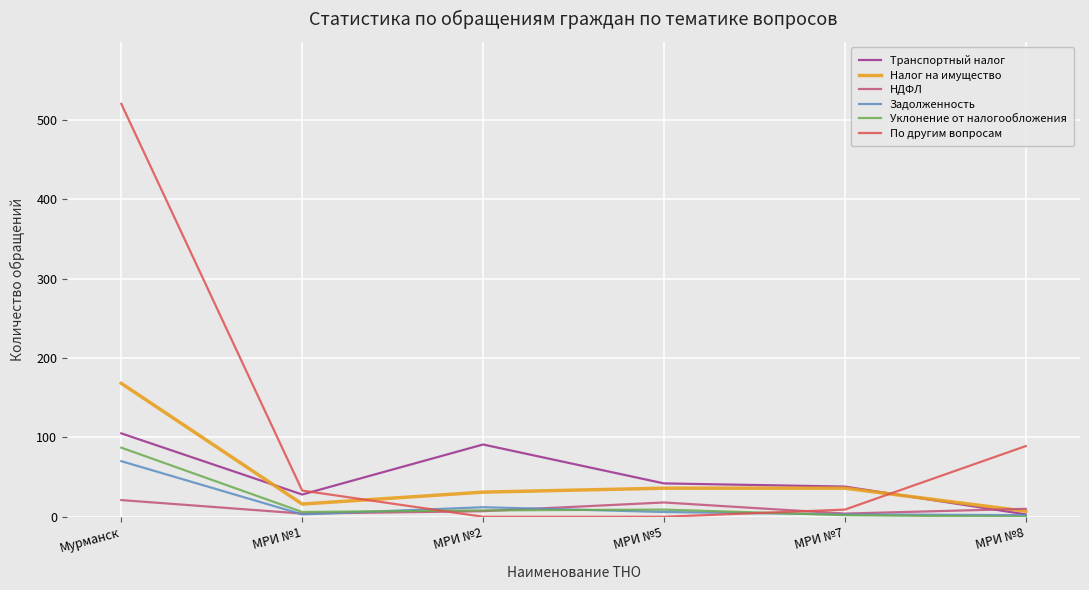

Which series changed the most between Мурманск and МРИ №1?

По другим вопросам